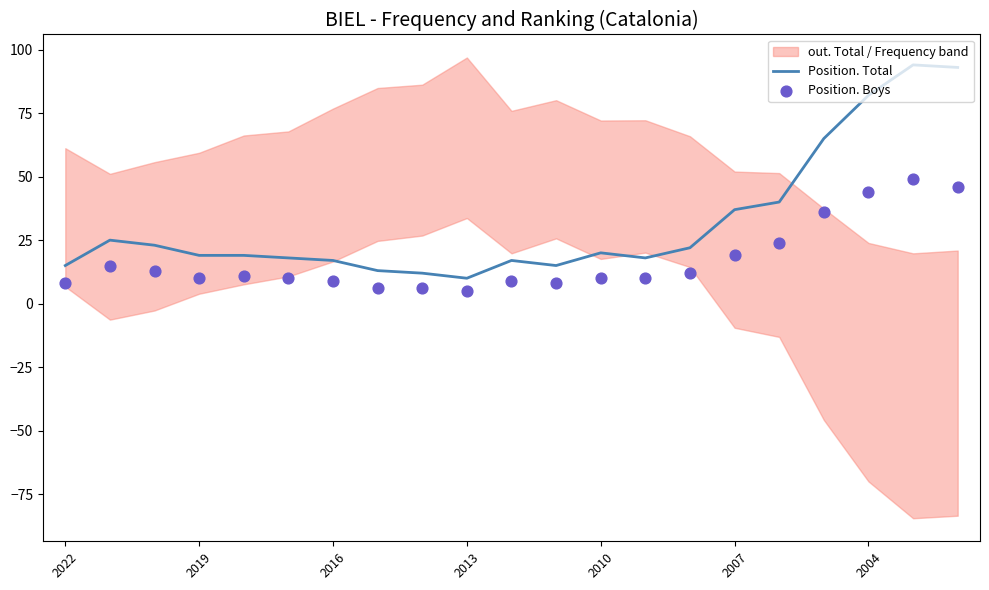

Is it true that Position. Total equals 15 at 2022?

True